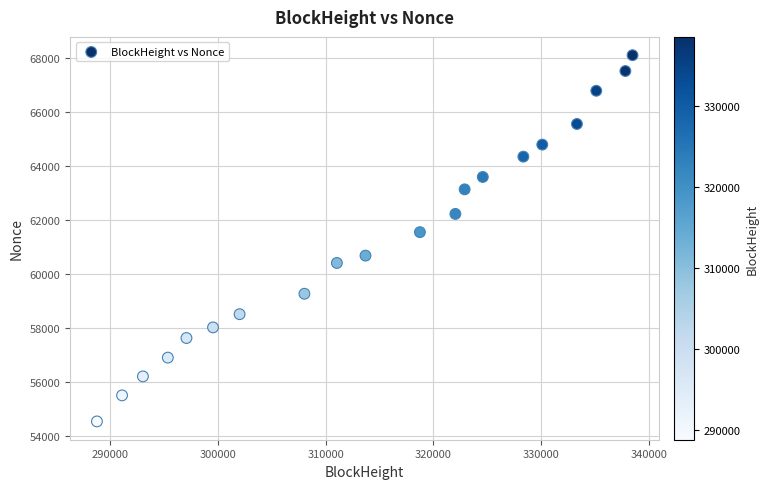

What is the range of Y values (max minus min)?

13543